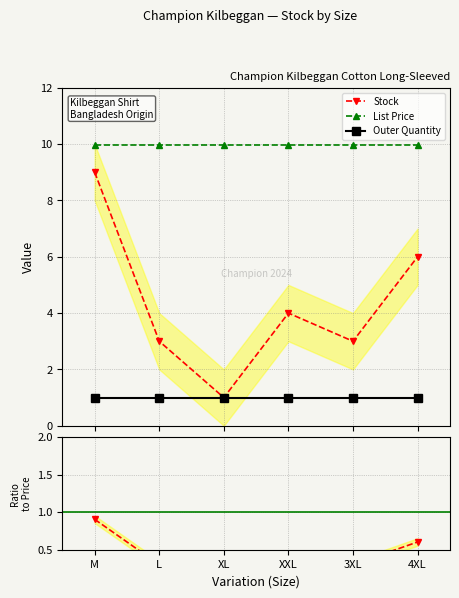

At how many categories does at least one series exceed 3?

6